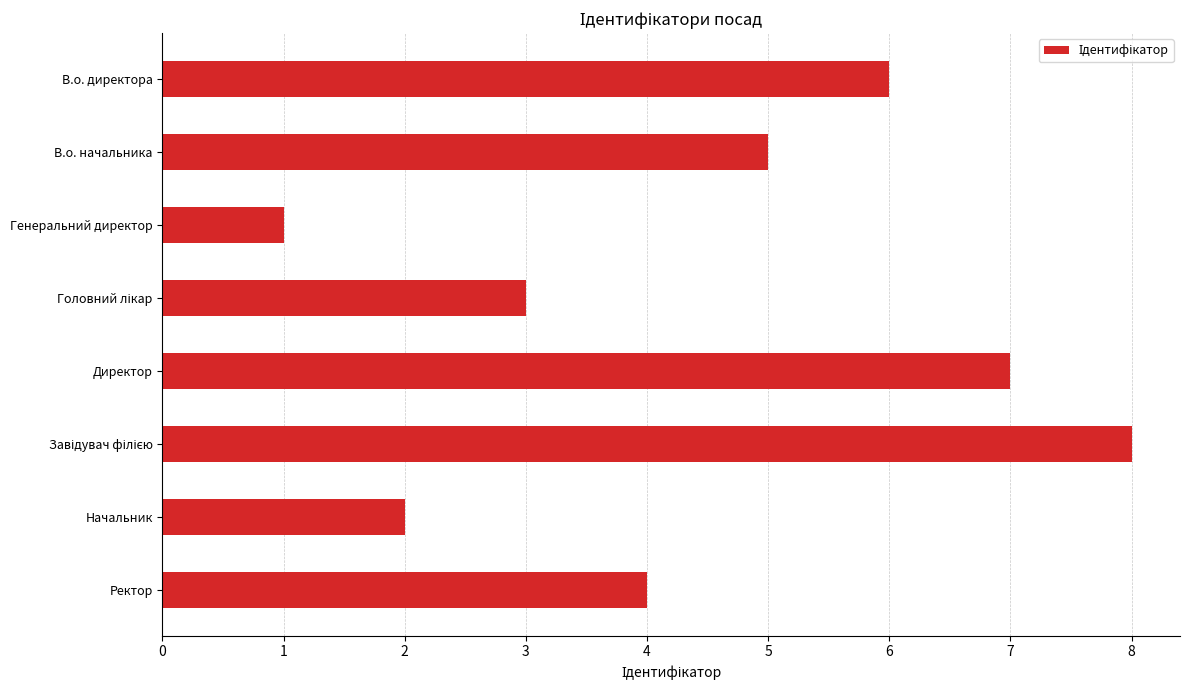

What is the difference between the maximum and minimum values?

7